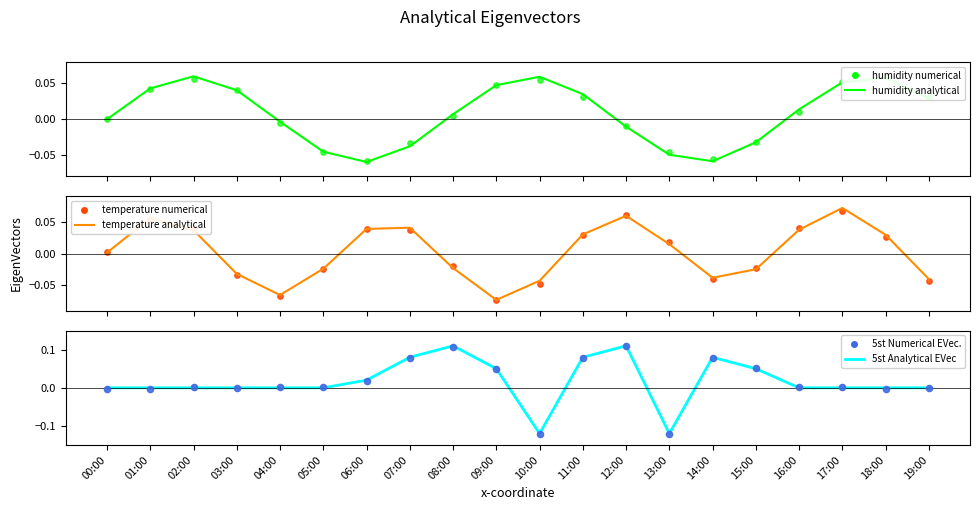

Which series reaches the maximum Y coordinate?

5st Numerical EVec.